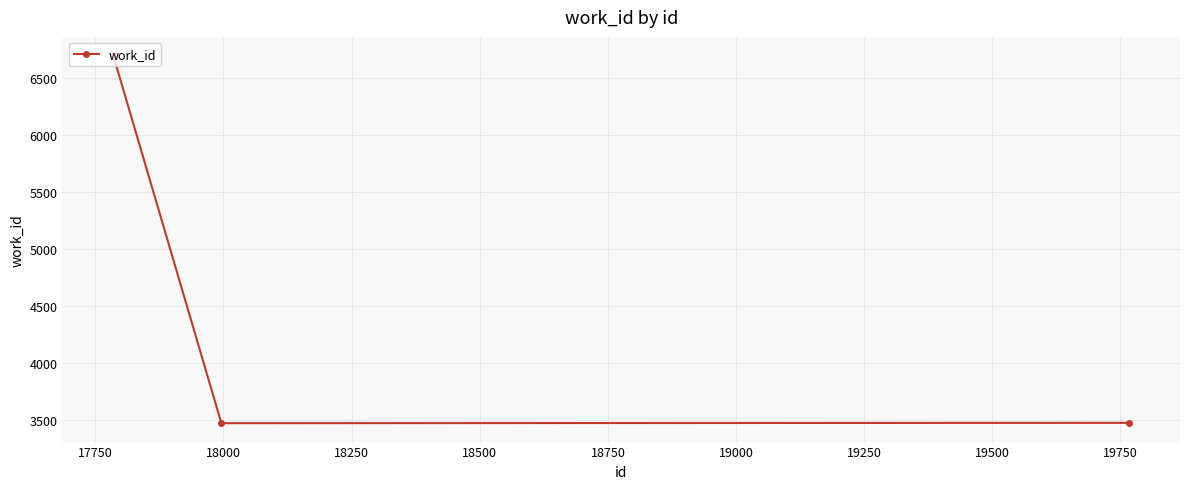

What is the greatest value displayed?

6696